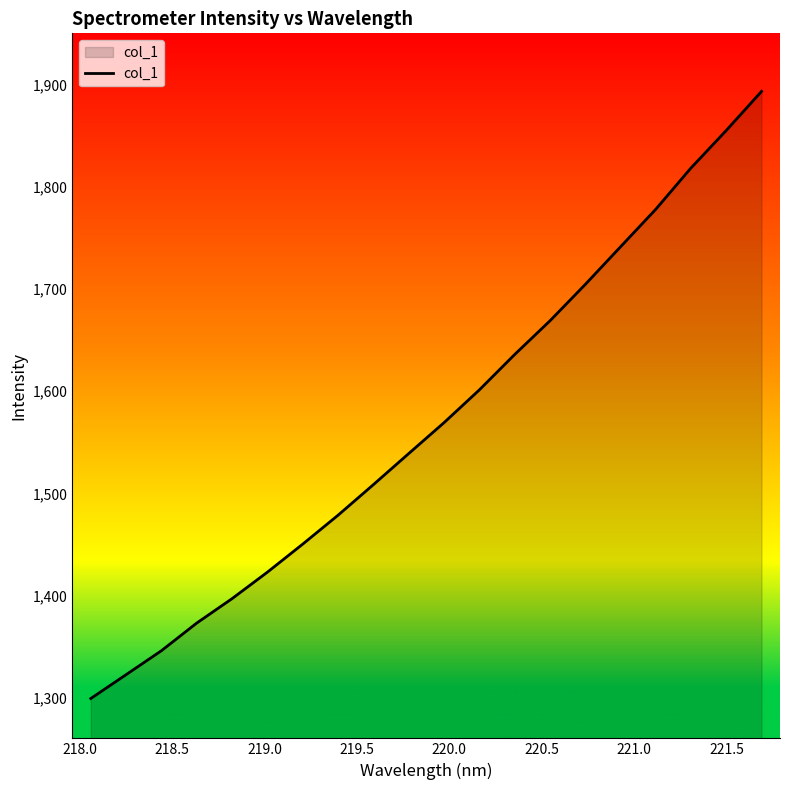

What is the difference between the maximum and minimum values?

594.1